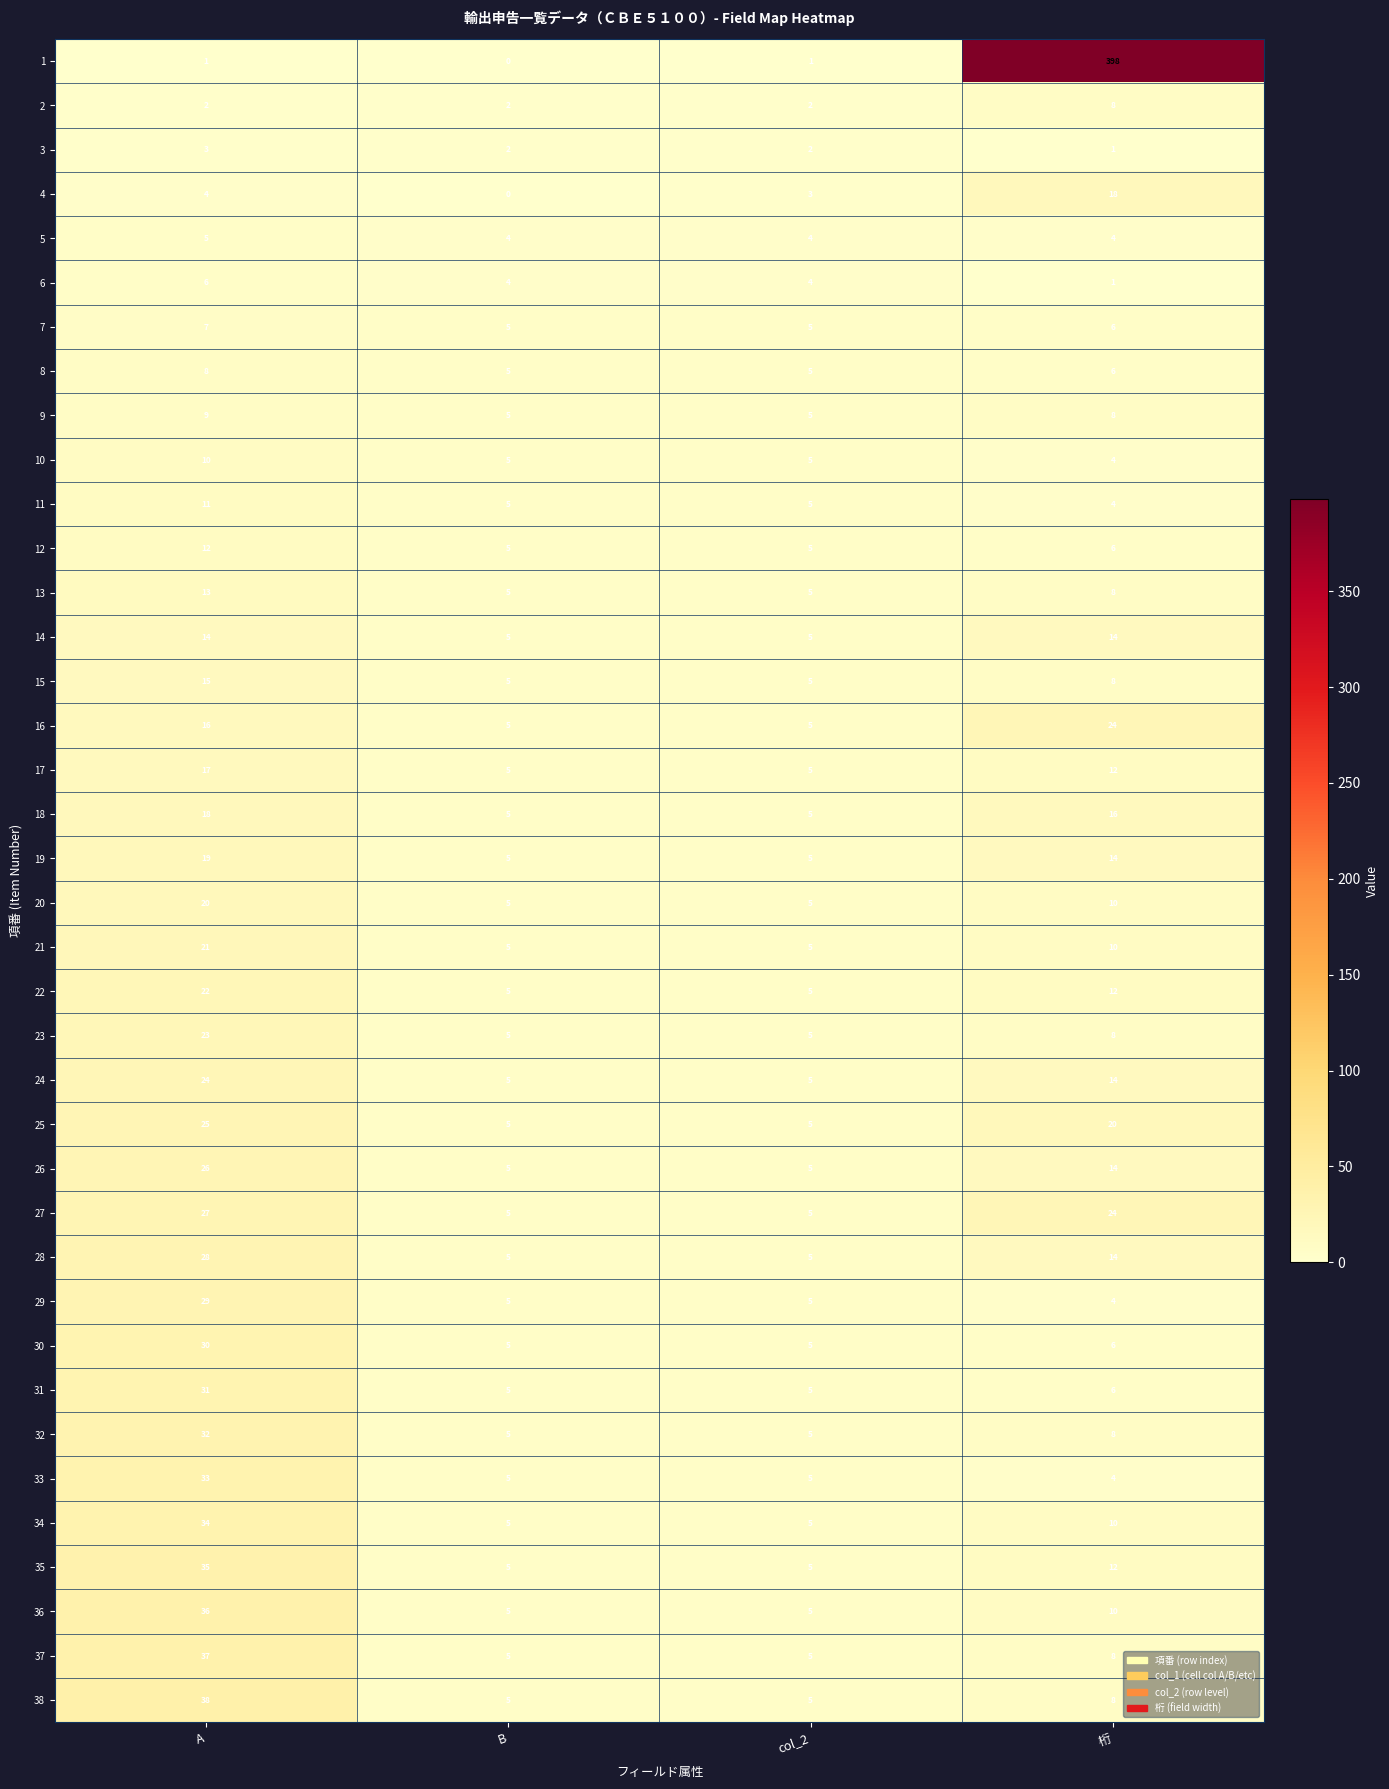

What is the greatest value displayed?

398